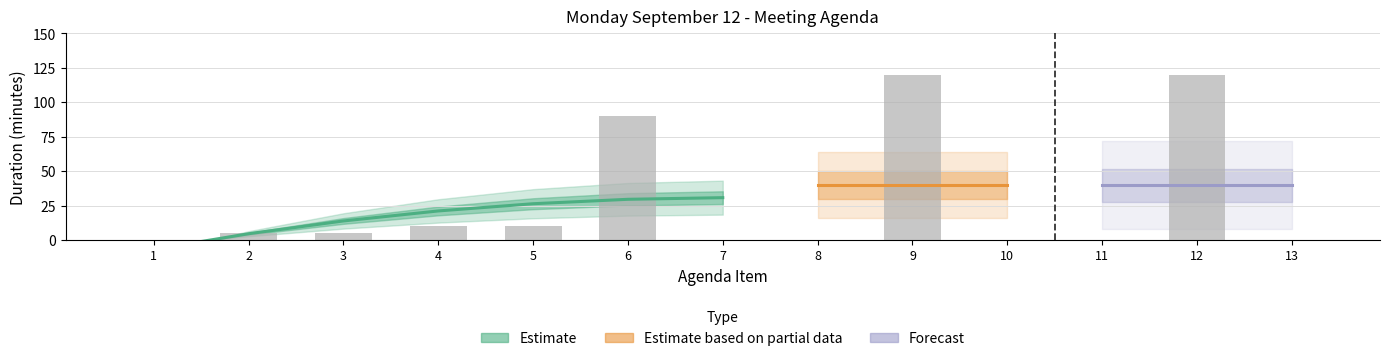

Which category has the lowest value across all series?

1